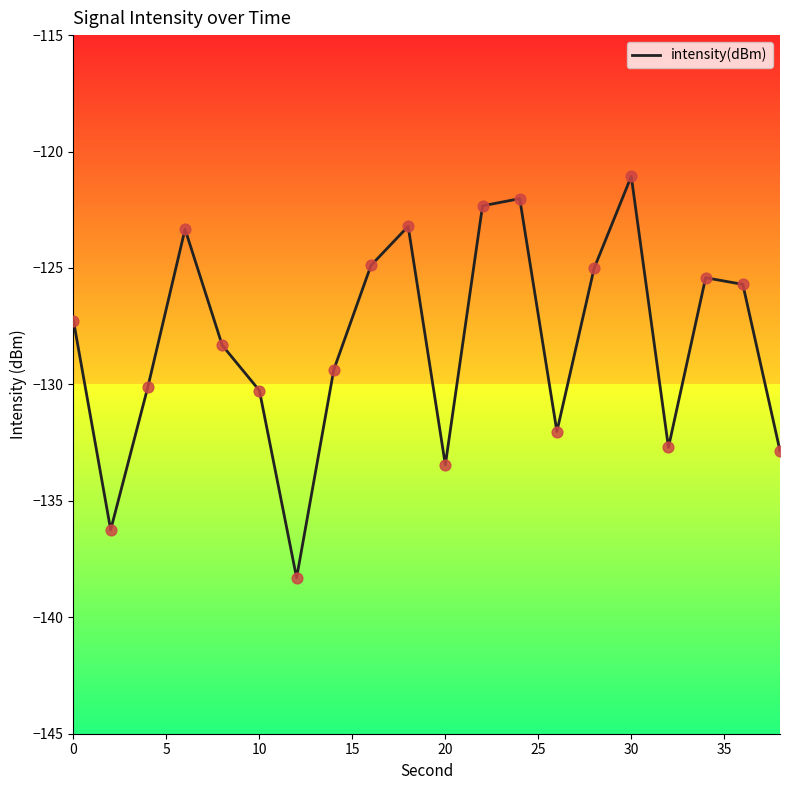

The value of intensity(dBm) at 30 is -121.1. True or false?

True